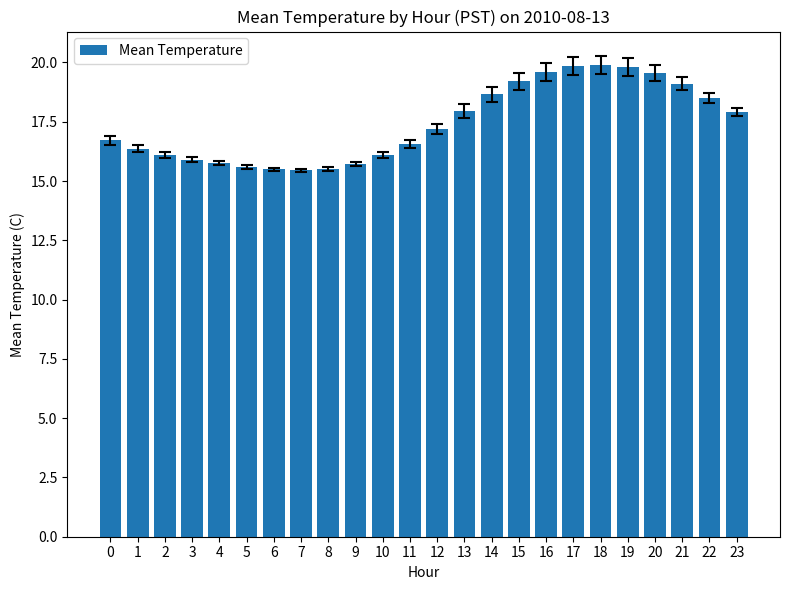

What is the difference between the values at 2 and 22?

2.4